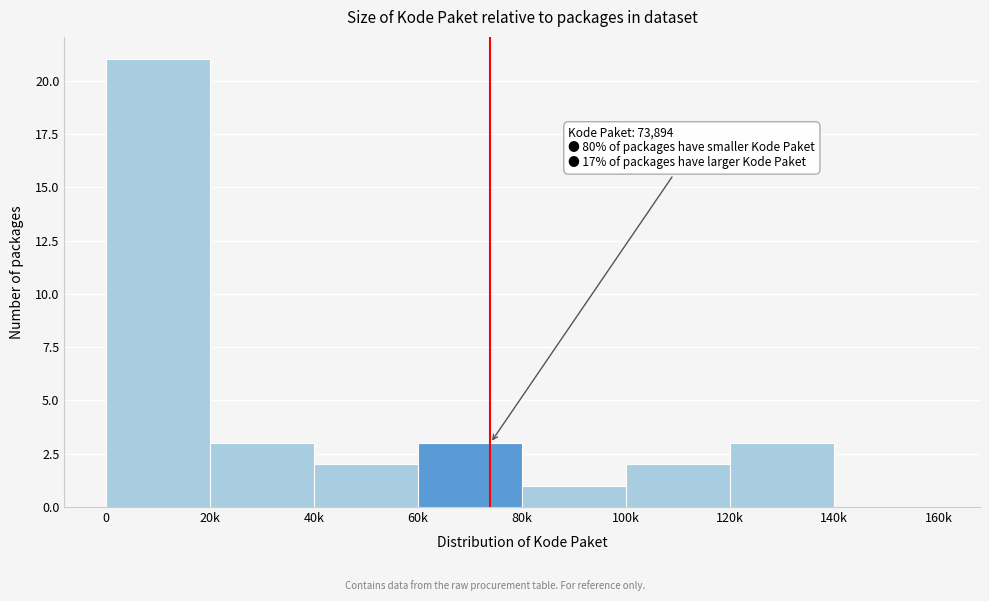

Reading left to right, what are all the values shown in this chart?

0=21	20k=3	40k=2	60k=3	80k=1	100k=2	120k=3	140k=0